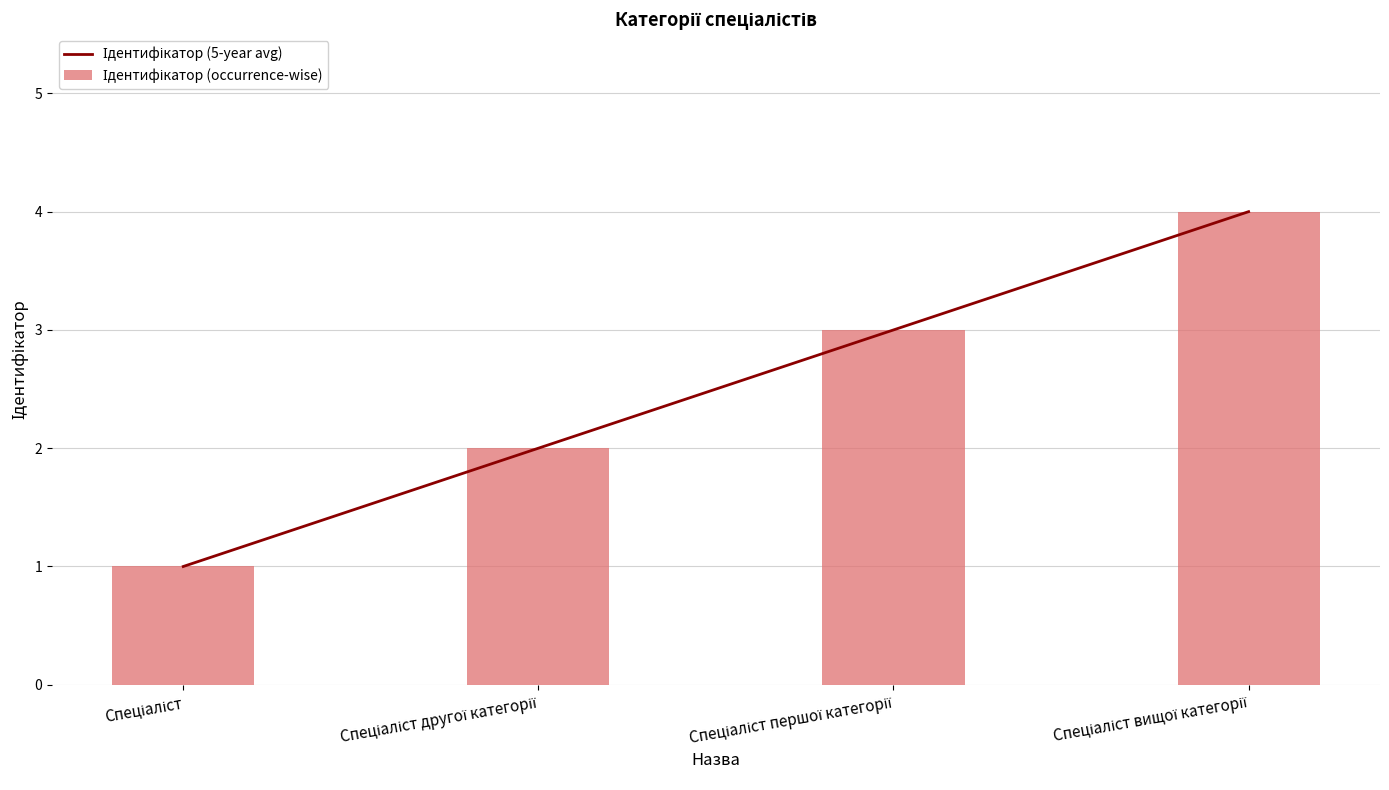

What is the difference between the second highest and minimum values in the Ідентифікатор (5-year avg) series?

2